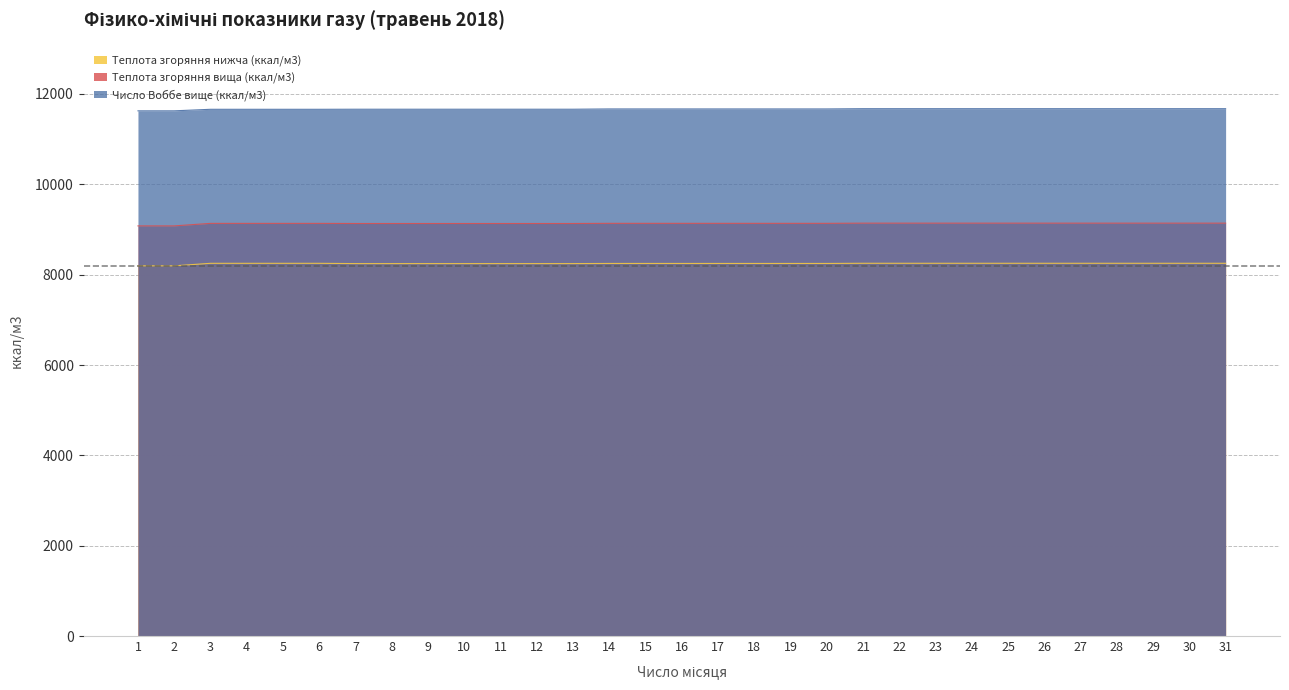

Reading left to right, what are all the values shown in this chart?

Теплота згоряння нижча (ккал/м3): 1=8195.1	2=8195.1	3=8250.8	4=8250.8	5=8250.8	6=8250.8	7=8244.6	8=8244.6	9=8244.6	10=8244.6	11=8244.6	12=8244.6	13=8244.6	14=8247.7	15=8247.7	16=8247.7	17=8247.7	18=8247.7	19=8247.7	20=8247.7	21=8251.5	22=8251.5	23=8251.5	24=8251.5	25=8251.5	26=8251.5	27=8251.5	28=8251.5	29=8251.5	30=8251.5	31=8251.5
Теплота згоряння вища (ккал/м3): 1=9079.1	2=9079.1	3=9134.8	4=9134.8	5=9134.8	6=9134.8	7=9132.3	8=9132.3	9=9132.3	10=9132.3	11=9132.3	12=9132.3	13=9132.3	14=9135.7	15=9135.7	16=9135.7	17=9135.7	18=9135.7	19=9135.7	20=9135.7	21=9139.9	22=9139.9	23=9139.9	24=9139.9	25=9139.9	26=9139.9	27=9139.9	28=9139.9	29=9139.9	30=9139.9	31=9139.9
Число Воббе вище (ккал/м3): 1=11626.0	2=11626.0	3=11659.7	4=11659.7	5=11659.7	6=11659.7	7=11661.4	8=11661.4	9=11661.4	10=11661.4	11=11661.4	12=11661.4	13=11661.4	14=11668.0	15=11668.0	16=11668.0	17=11668.0	18=11668.0	19=11668.0	20=11668.0	21=11673.4	22=11673.4	23=11673.4	24=11673.4	25=11673.4	26=11673.4	27=11673.4	28=11673.4	29=11673.4	30=11673.4	31=11673.4